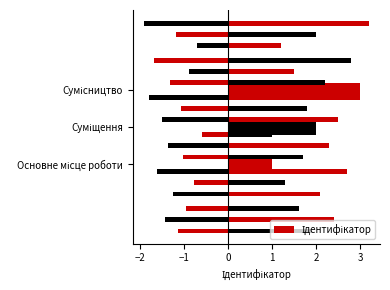

What is the average value?

2